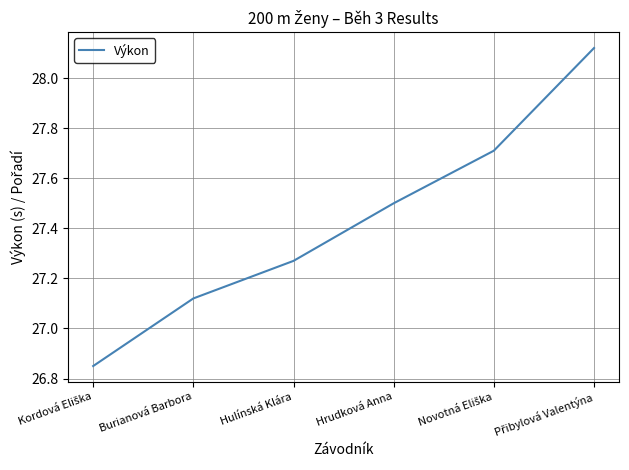

True or false: there are more than 0 points higher than both neighbors.

False